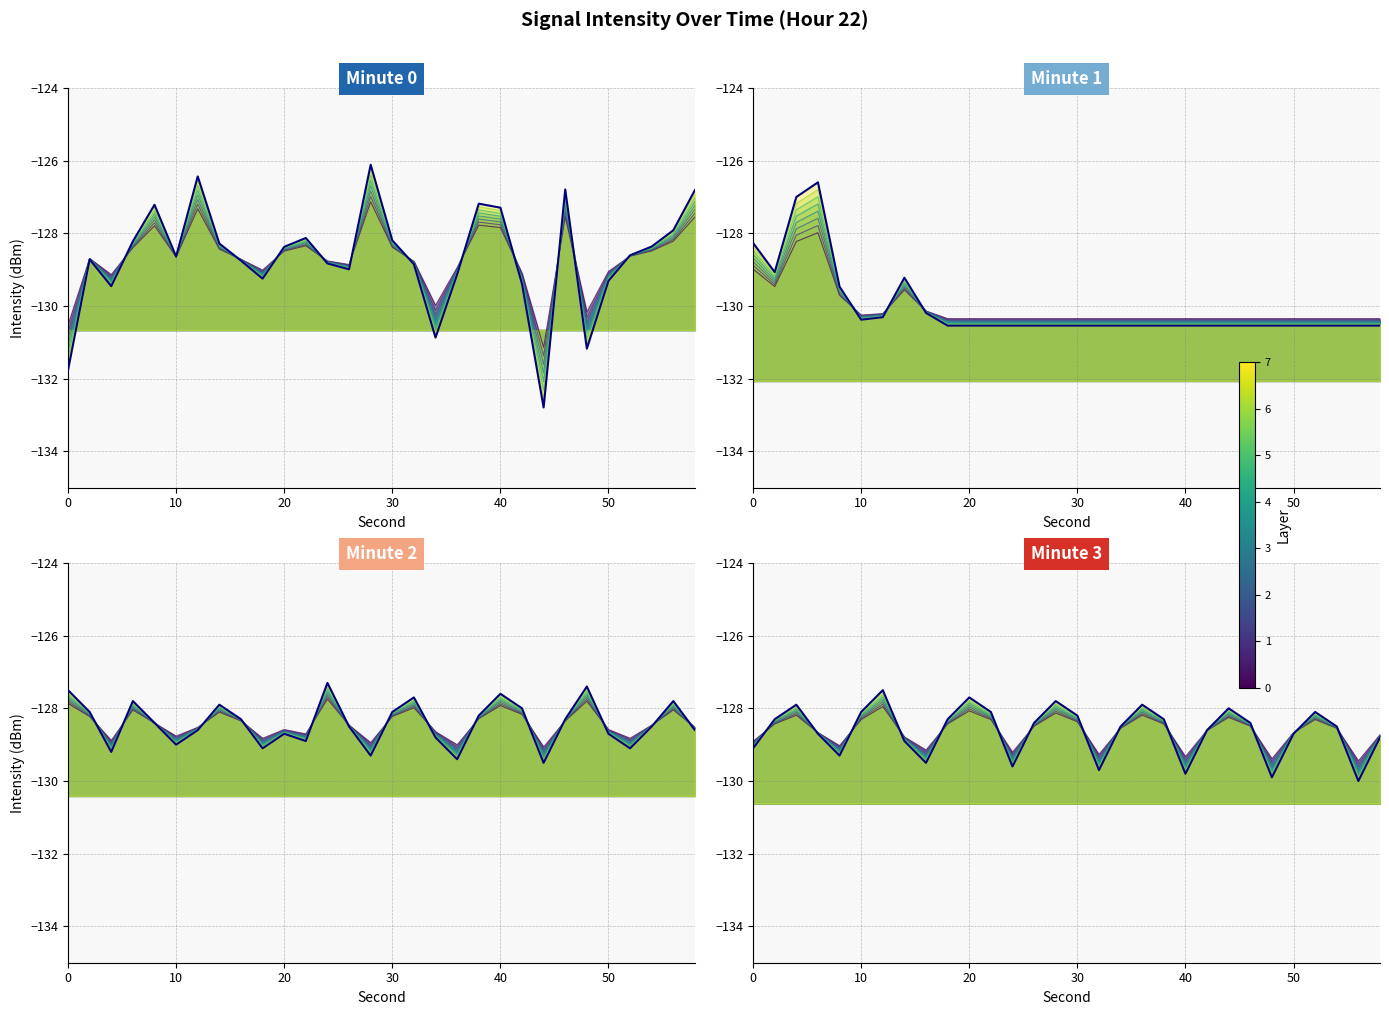

True or false: Minute 1 and Minute 3 intersect in this chart.

True